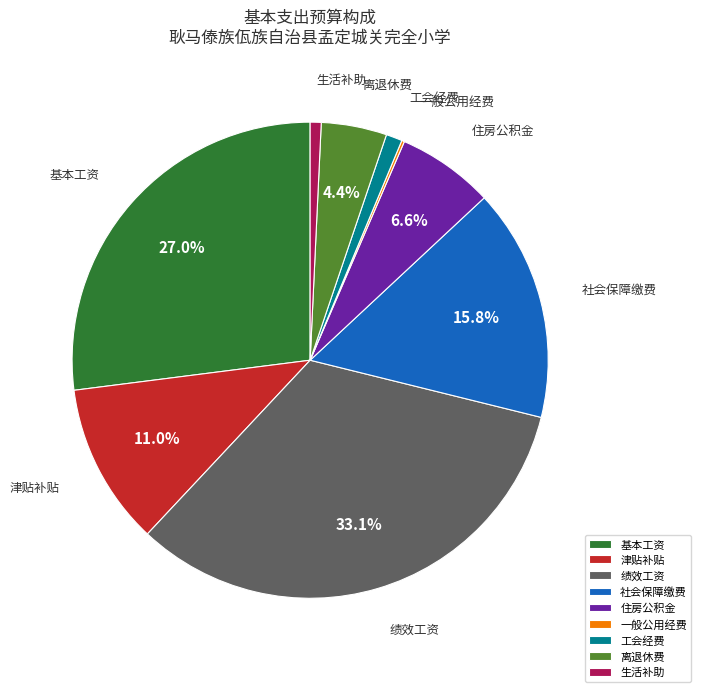

Which slice is the largest?

绩效工资